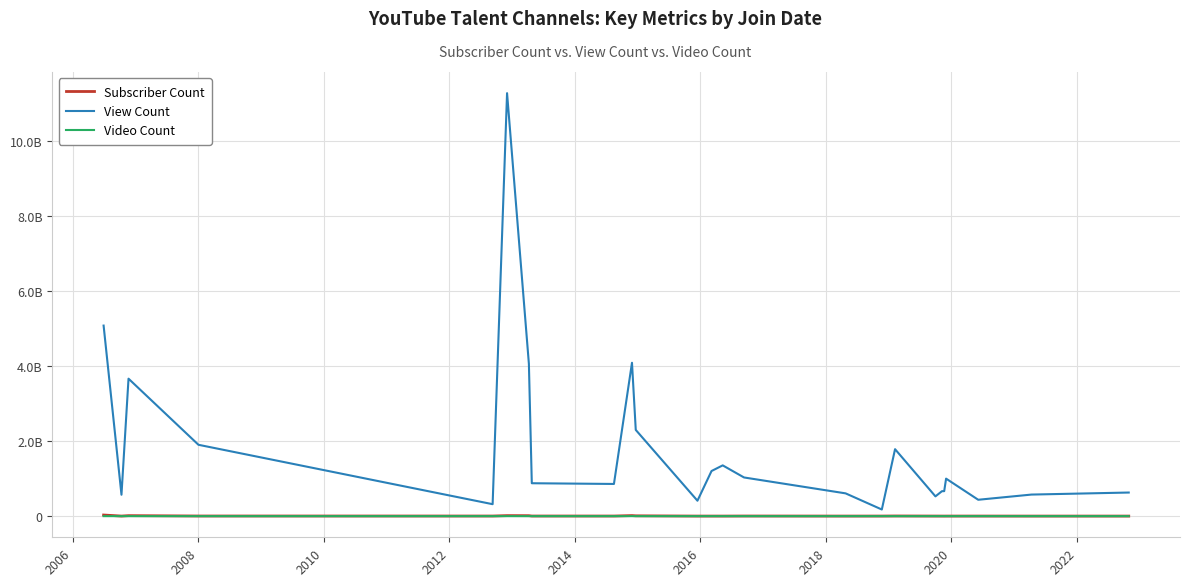

Reading right to left, list all the values displayed in this chart.

Subscriber Count: 1440000	1230000	1940000	1650000	1230000	1560000	1880000	4120000	1810000	1470000	2970000	1350000	1560000	1320000	8290000	14600000	2480000	2900000	11900000	13700000	2670000	3270000	12900000	1800000	29900000
View Count: 629887280	575714242	437051580	1001017065	666798906	665722245	527645378	1787243118	176976841	608056745	1032267399	1355010579	1204477429	411455140	2301397566	4093739002	858930420	878030556	4066411216	11289851564	318891292	1904439637	3669045249	570856363	5086171338
Video Count: 8595	905	485	2162	3340	712	1396	744	6799	1581	137	2864	398	336	3017	1981	103	1489	1727	1245	374	577	2484	2223	2188